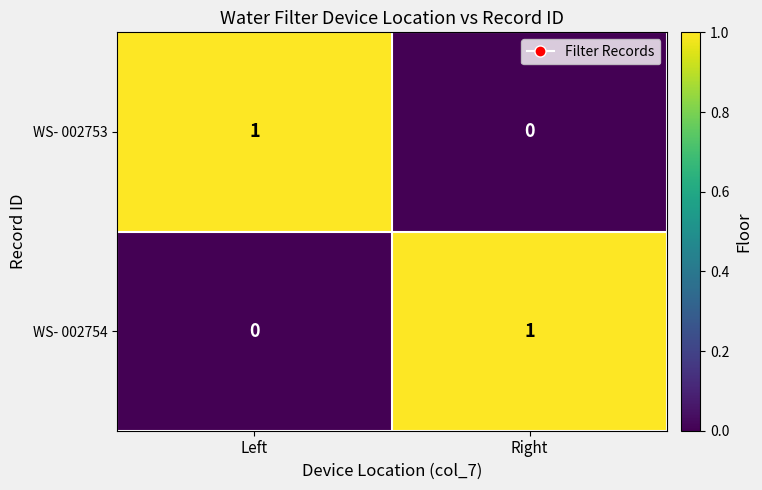

Where is WS- 002754 nearest to the value 0?

Left